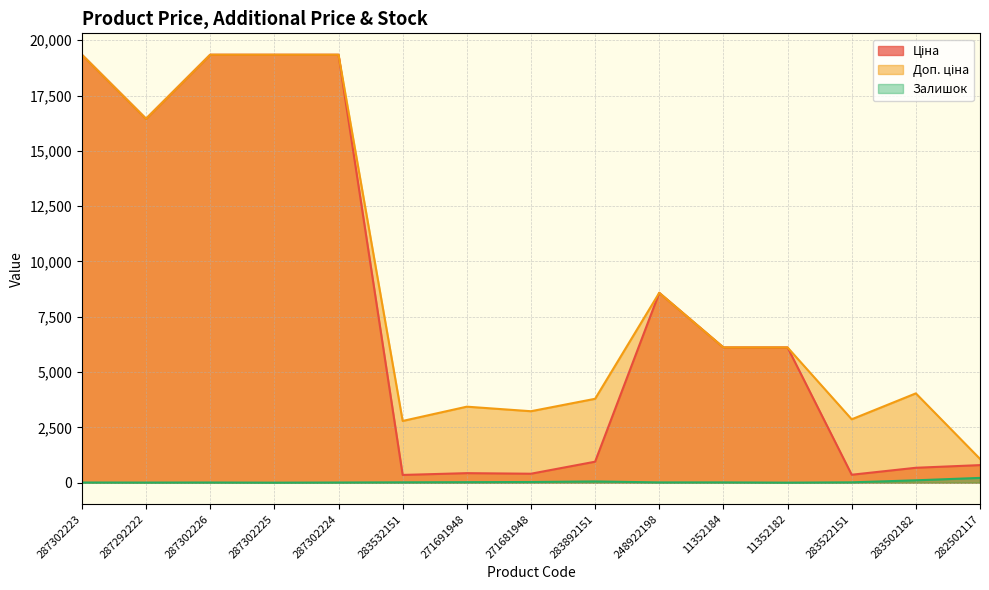

True or false: Залишок has more than 1 interior local peaks.

True